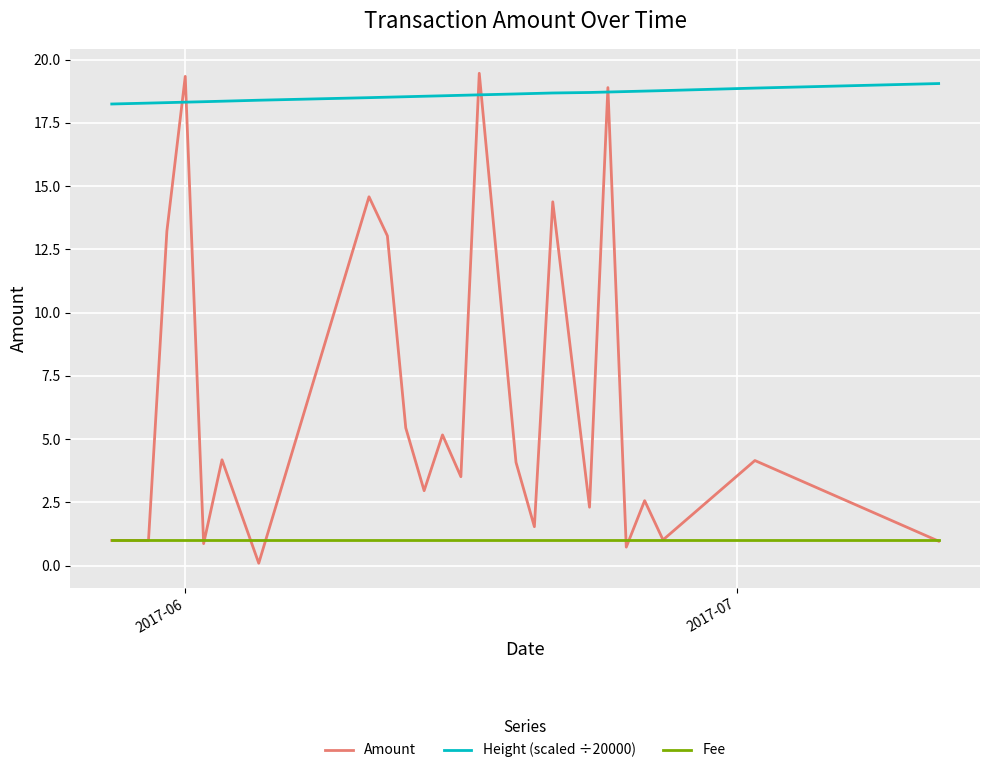

Which series has the largest total across all categories?

Height (scaled ÷20000)